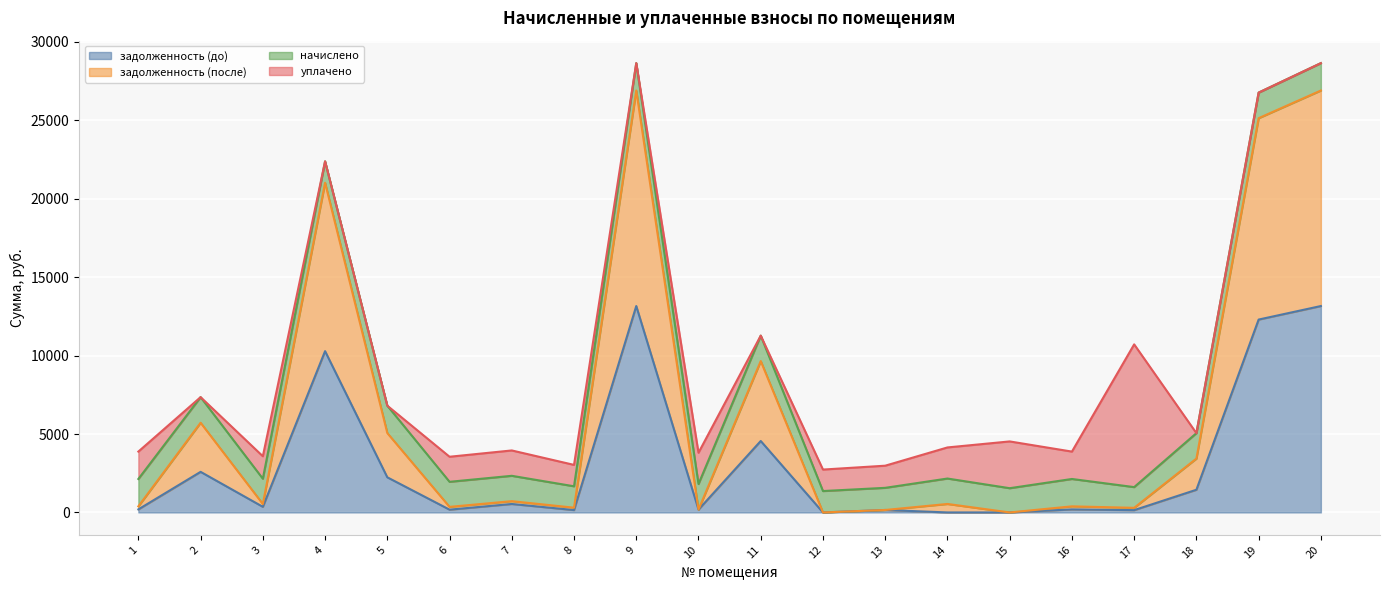

What is the highest value of the задолженность (до) series?

13161.5